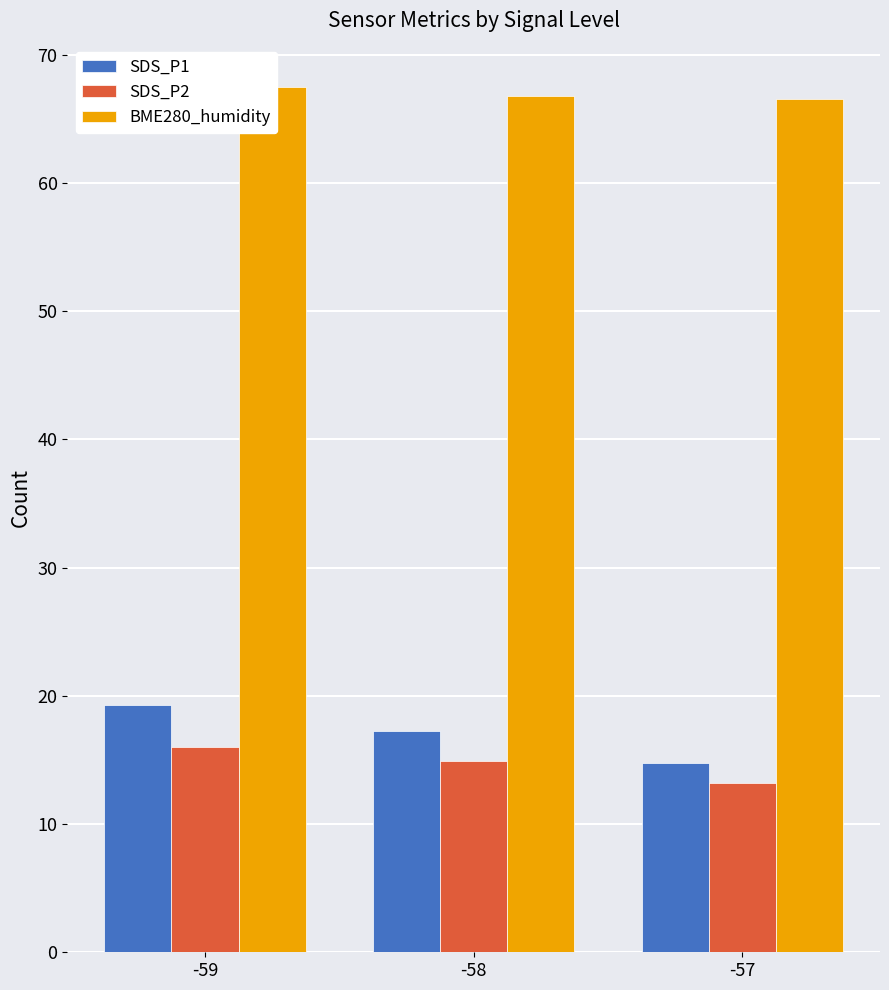

Does the chart contain any negative values?

No